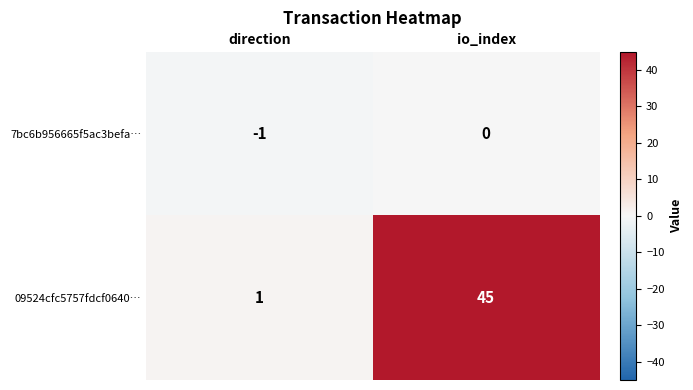

Reading right to left, what are all the values shown in this chart?

7bc6b956665f5ac3befa…: io_index=0	direction=-1
09524cfc5757fdcf0640…: io_index=45	direction=1